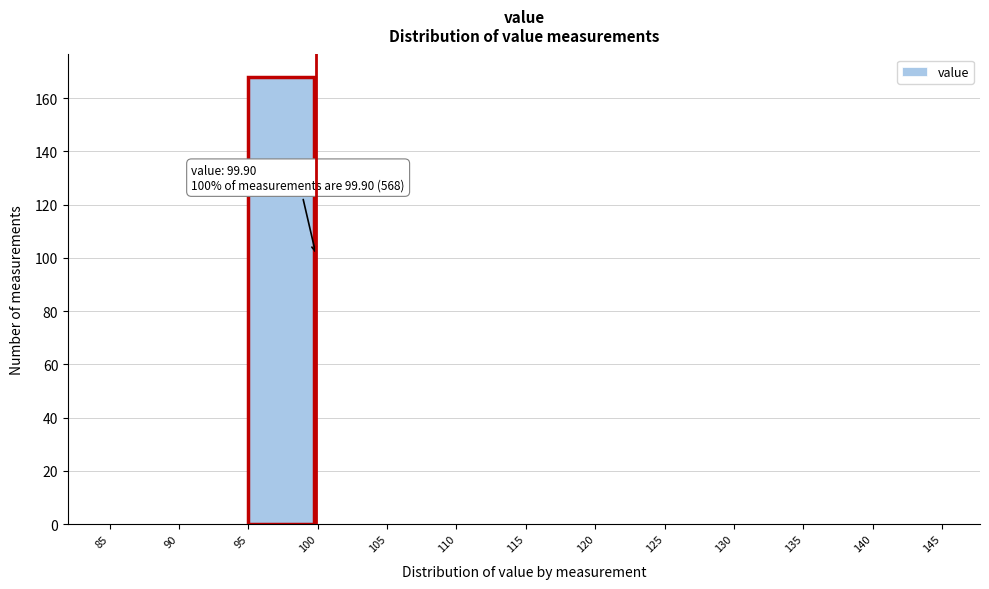

Over which range of the x-axis is the bar tallest?

95 to 100